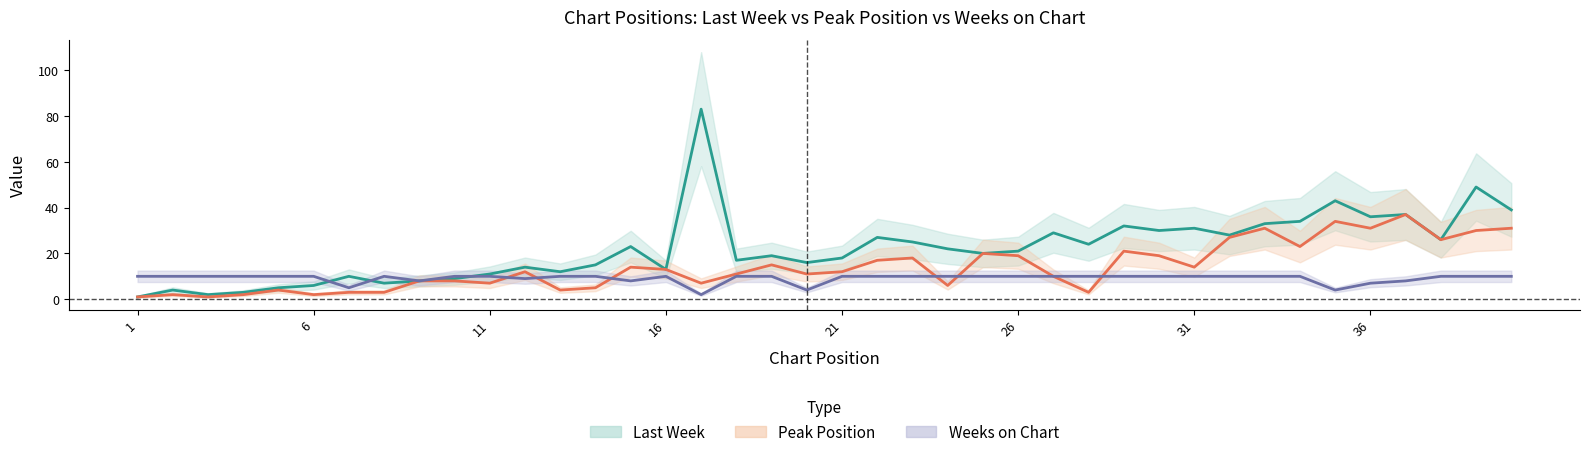

True or false: Peak Position has more than 1 interior local peaks.

True